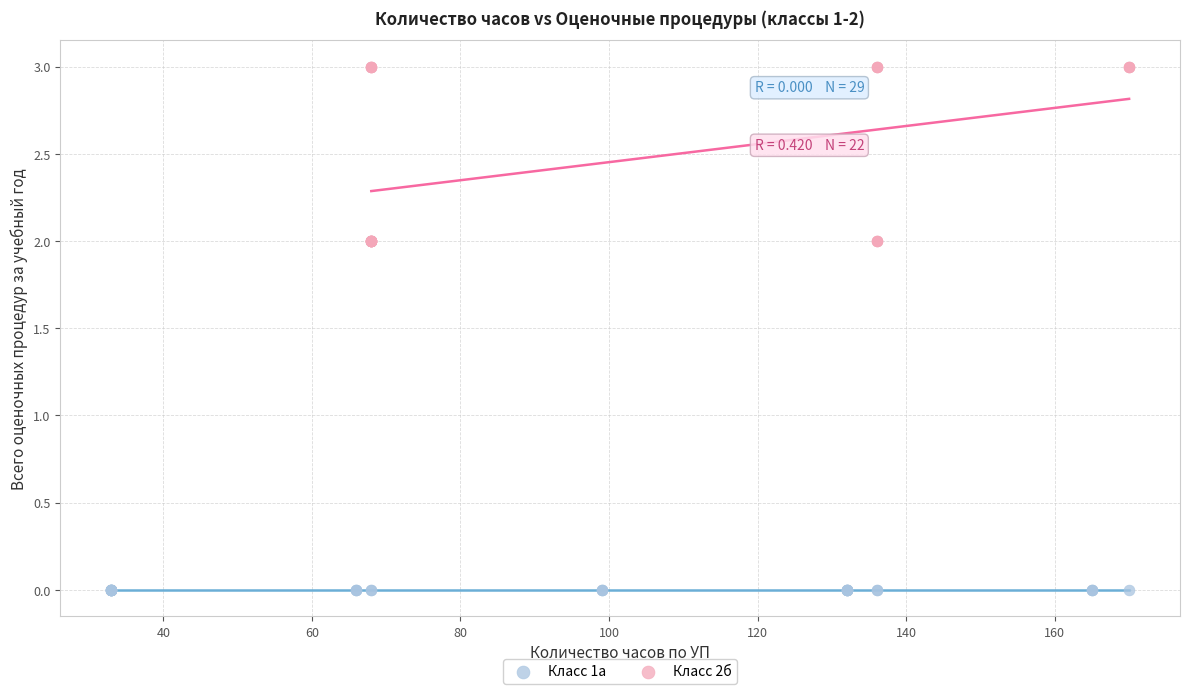

Which series contains the highest Y value?

Класс 2б